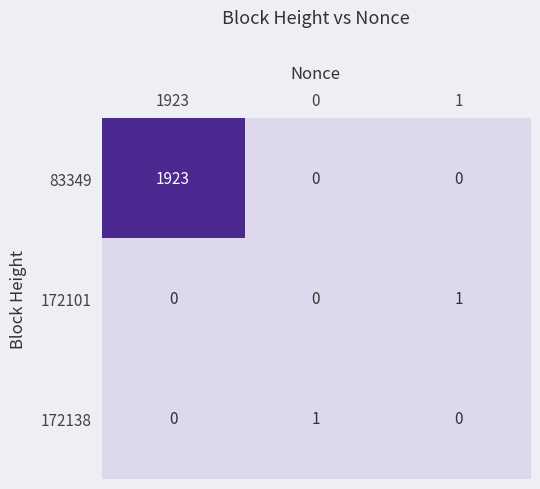

Reading left to right, extract all data points from this chart.

83349: 1923	0	0
172101: 0	0	1
172138: 0	1	0